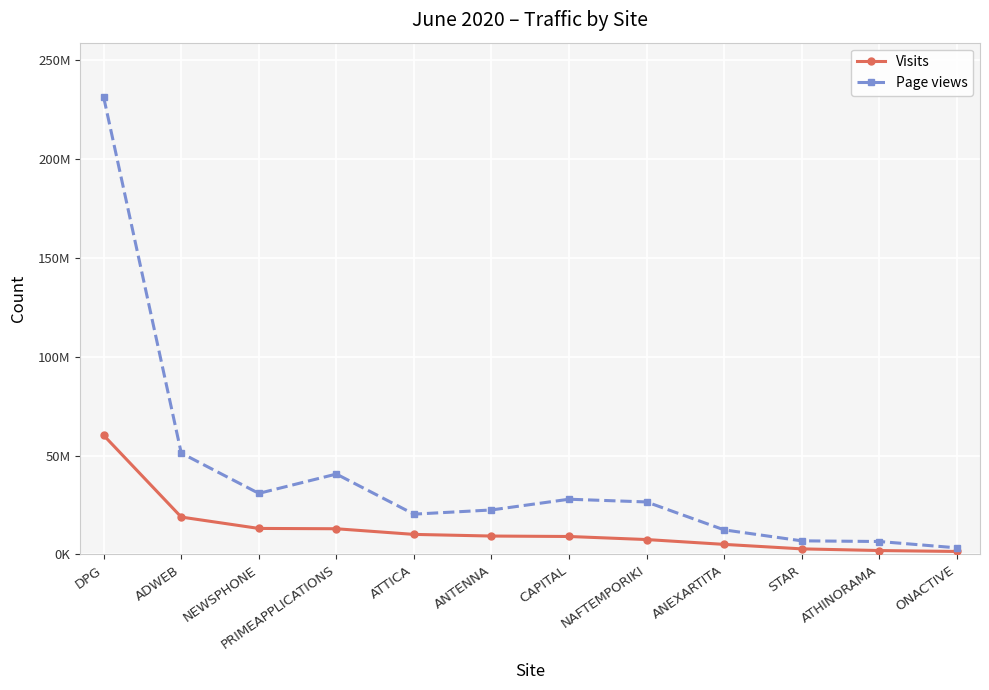

Is this an area chart (filled region under the line)?

No